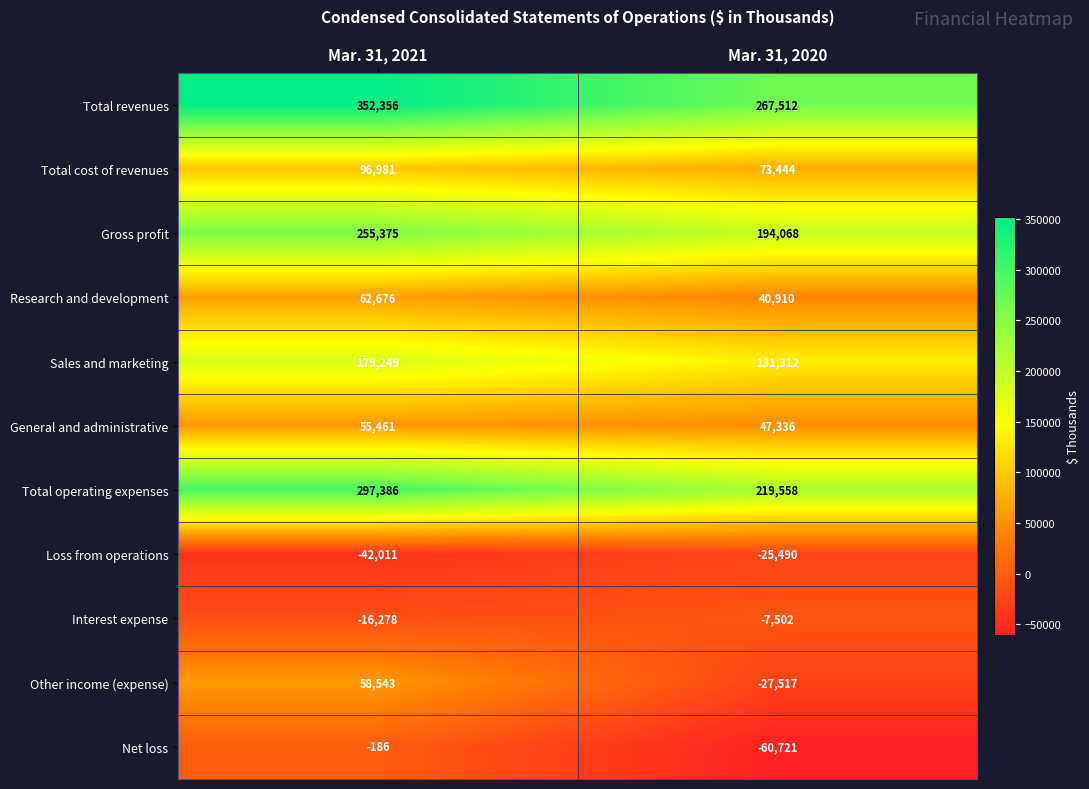

What is the difference between the highest and lowest values at Mar. 31, 2020?

328233